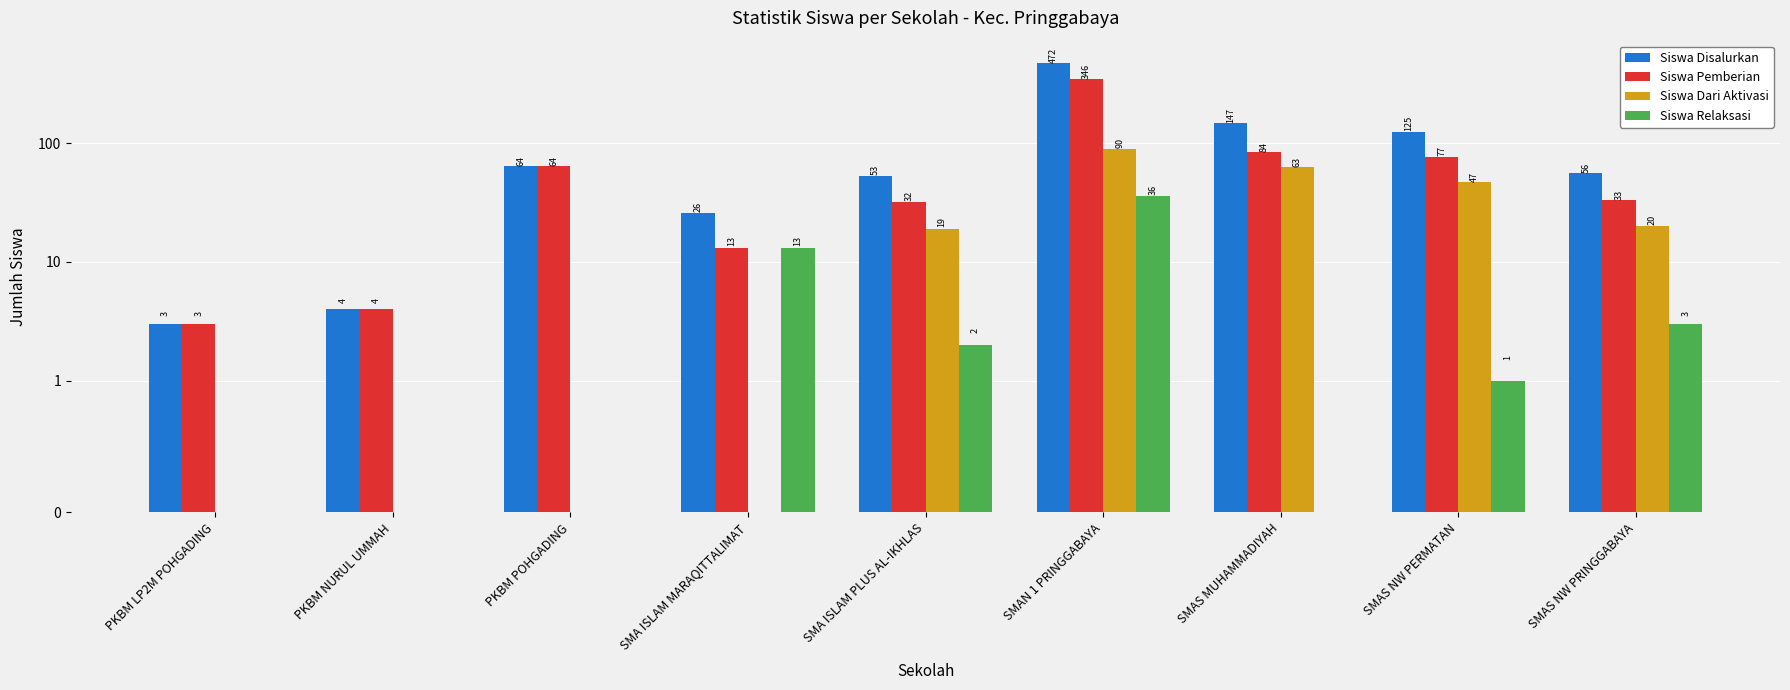

Rank the series by their maximum value, from highest to lowest.

Siswa Disalurkan, Siswa Pemberian, Siswa Dari Aktivasi, Siswa Relaksasi